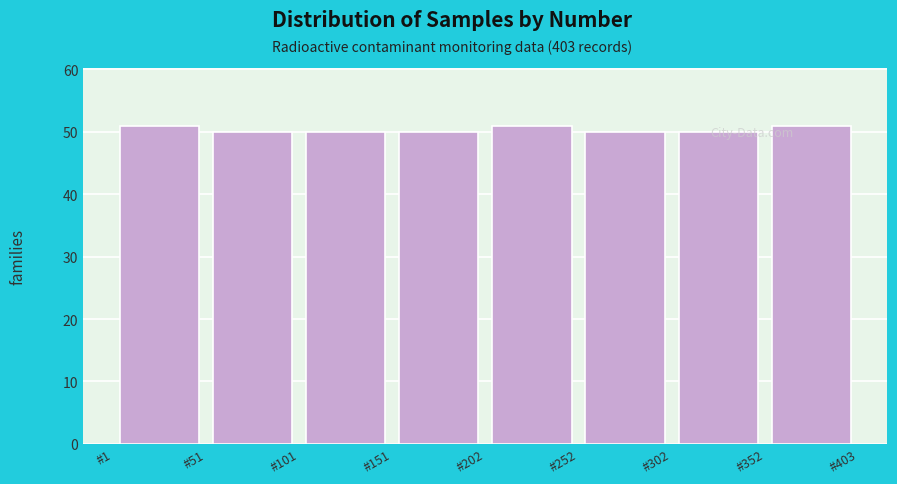

How tall is the bar that spans 300 to 350 on the x-axis? Neither the bar edges nor the heights are printed on the chart, so give them approximately, as read against the axes.

50